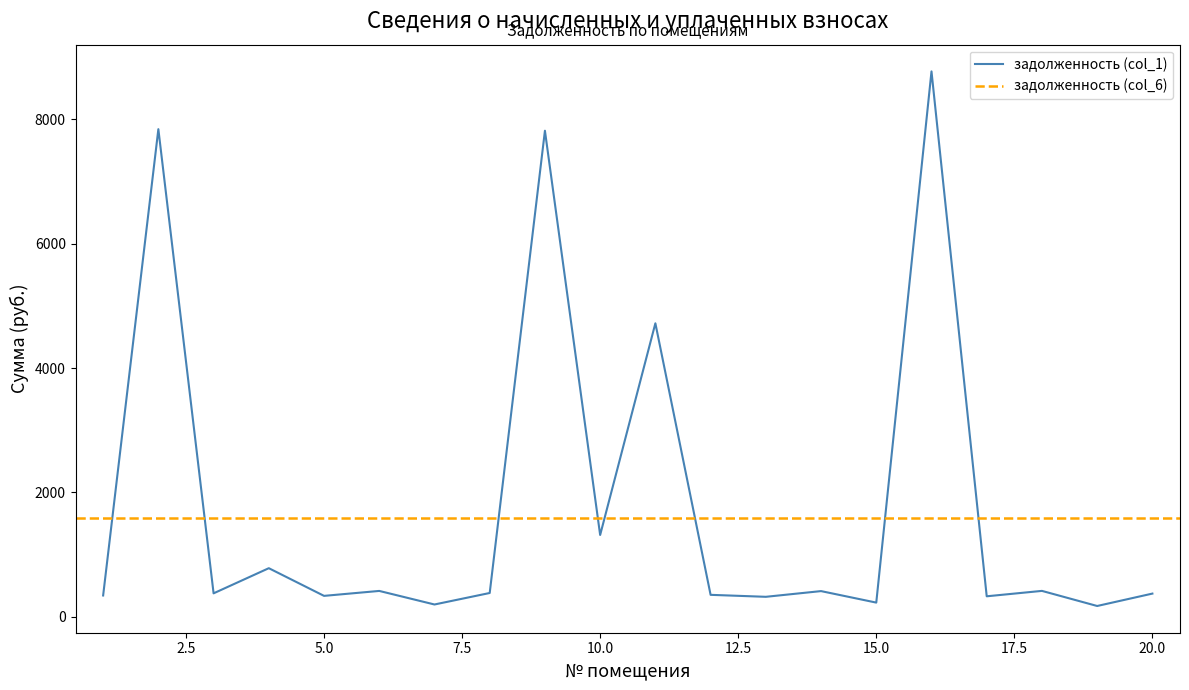

True or false: the data has more than 2 interior local peaks.

True